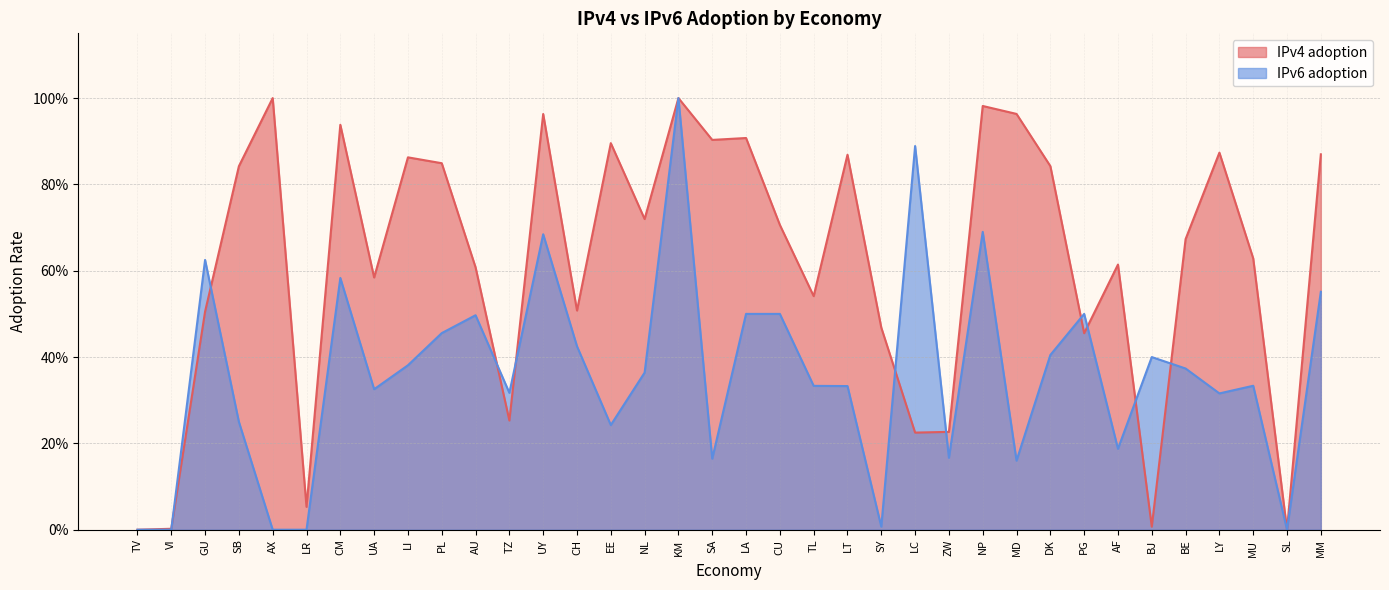

What position from the left is BJ?

31